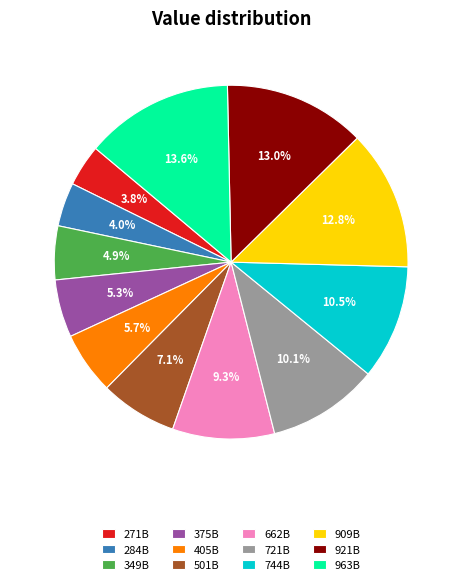

To the nearest percent, what percentage of the pie is 501B?

7%